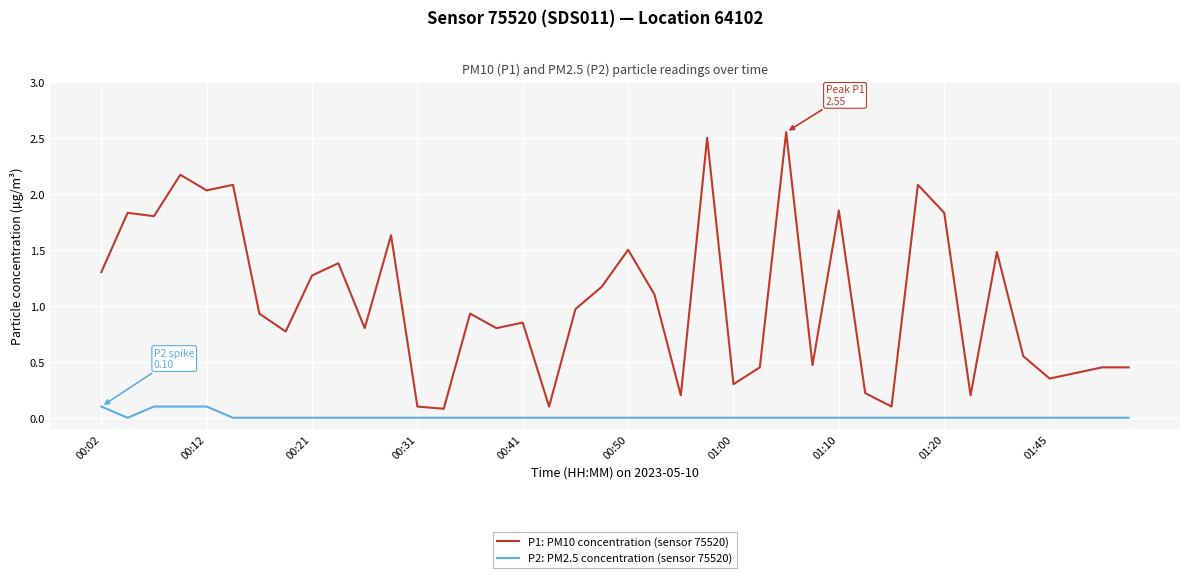

True or false: P2: PM2.5 concentration (sensor 75520) and P1: PM10 concentration (sensor 75520) intersect in this chart.

False